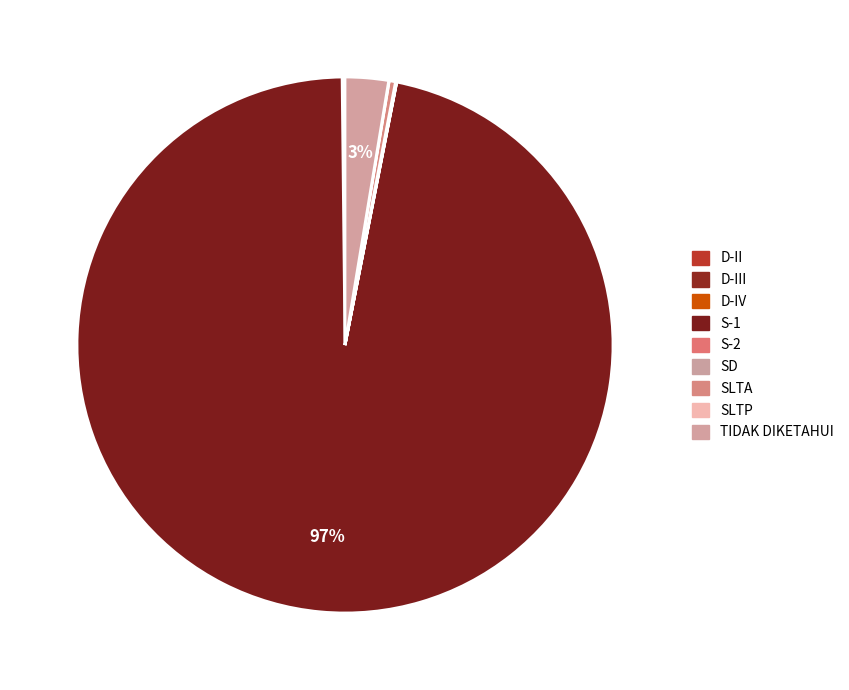

What portion of the pie excludes TIDAK DIKETAHUI?

97.4%